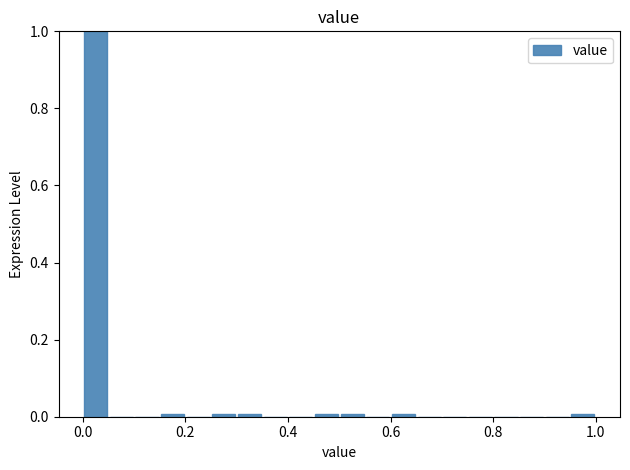

Around what value on the x-axis is the tallest bar? Give the approximate position of its centre, as read against the axis.

0.02